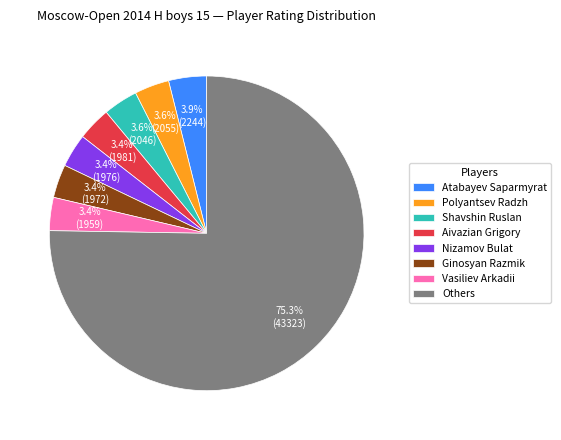

Is there any slice that represents more than half of the pie?

Yes